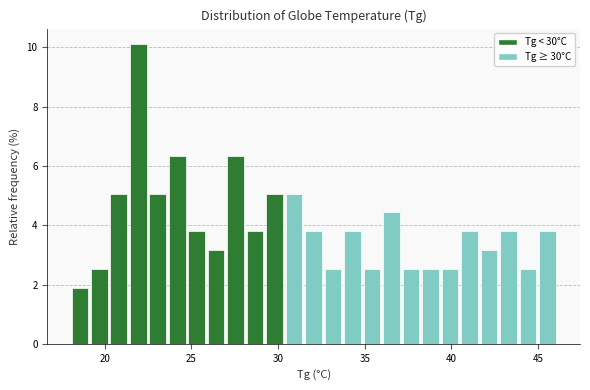

Read against the x-axis, roughly where is the centre of the tallest bar?

22.0